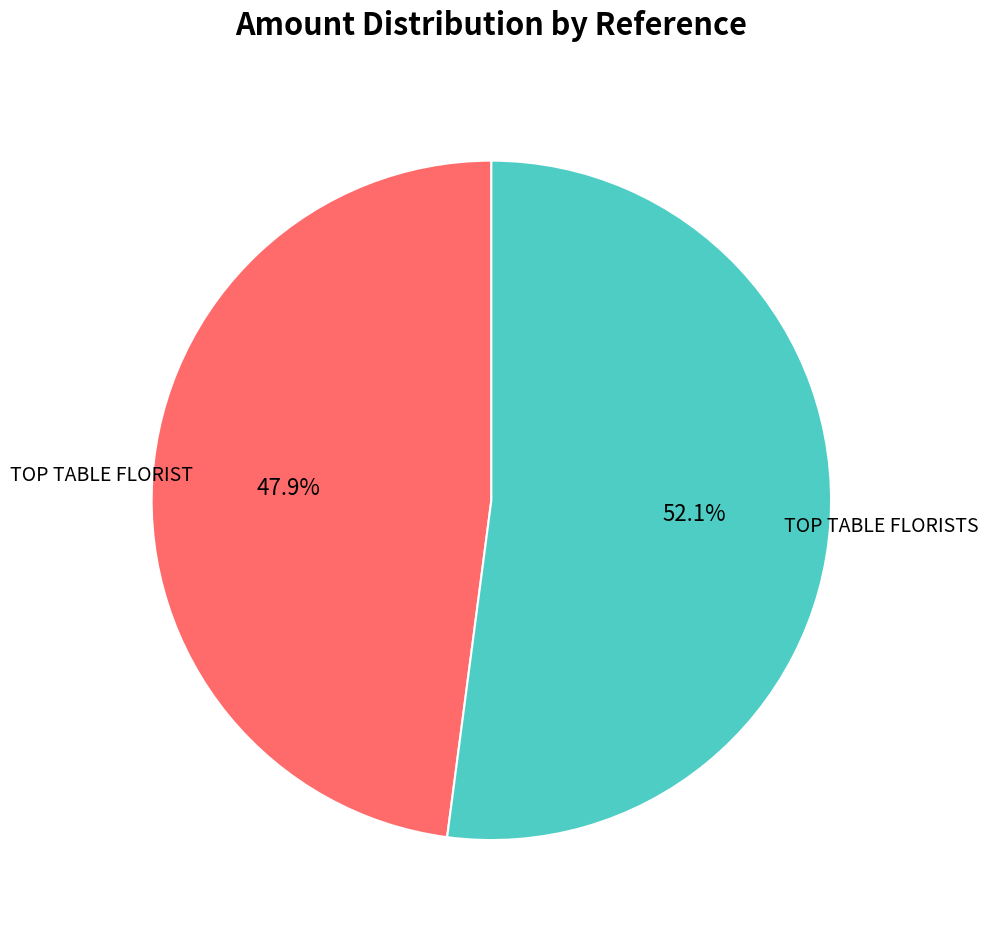

Is there any slice that represents more than half of the pie?

Yes